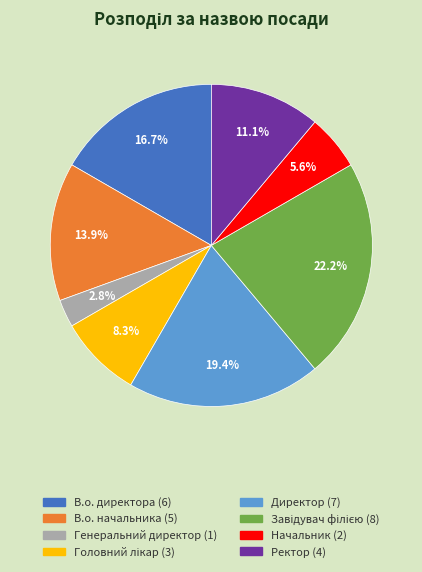

How many segments does this pie chart have?

8